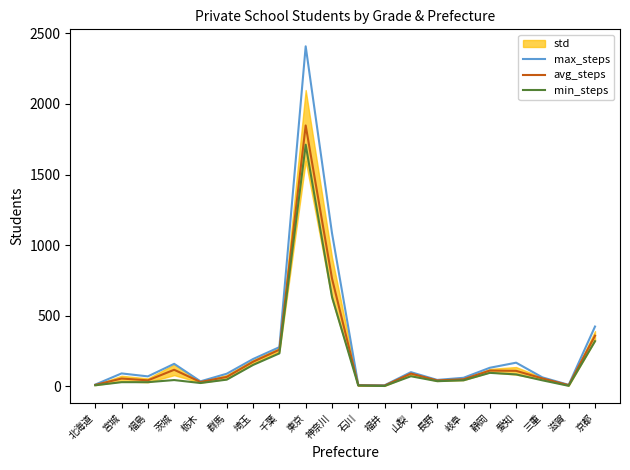

Between 石川 and 三重, which series saw the biggest shift?

max_steps